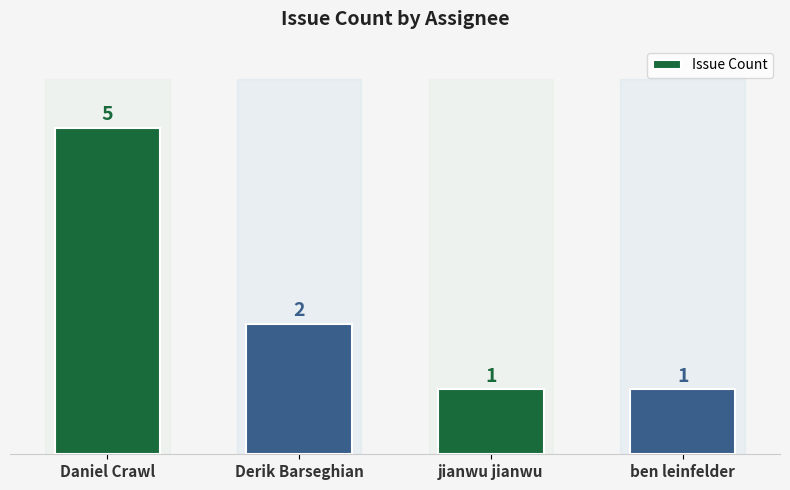

Which label corresponds to the largest value in the chart?

Daniel Crawl